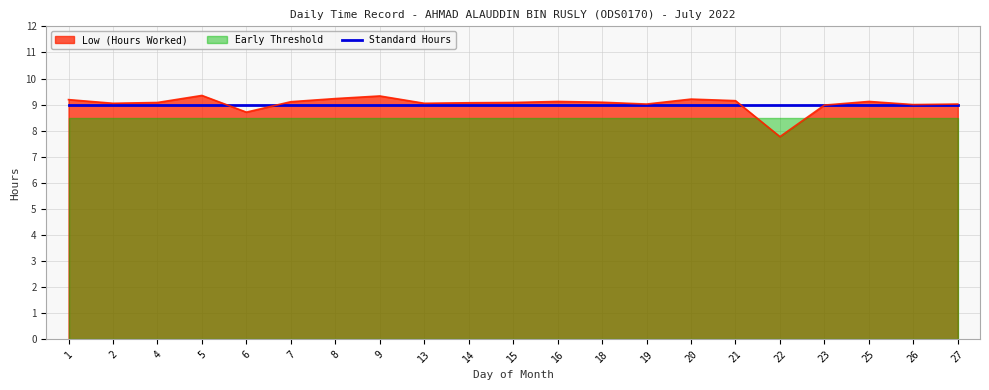

Is the value of Low (Hours Worked) at 2 greater than the value of Standard Hours at 22?

Yes